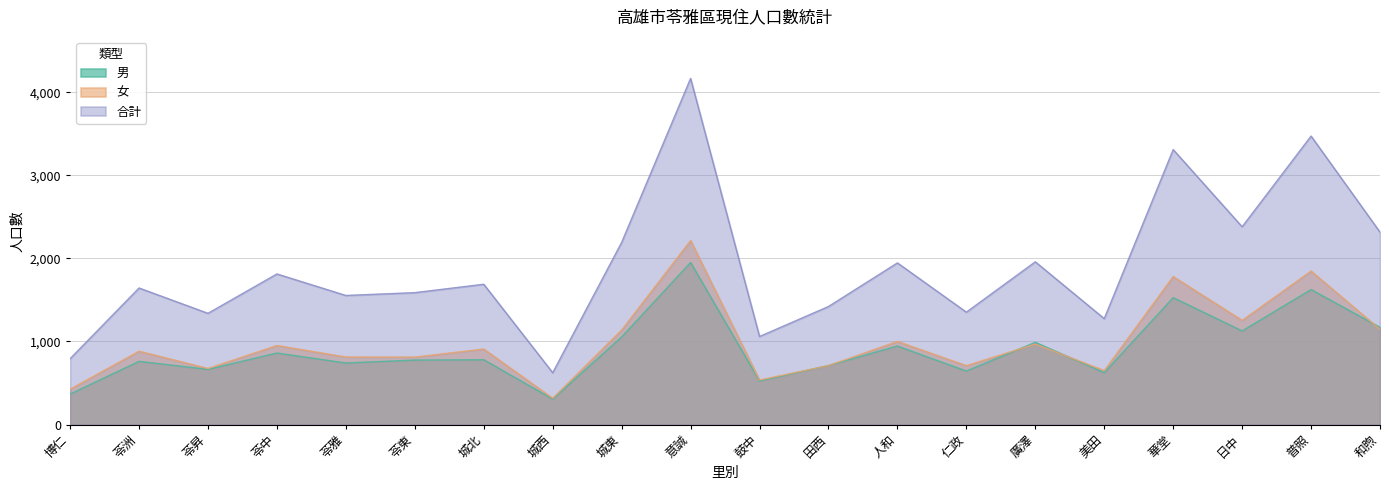

What is the highest value of the 女 series?

2216